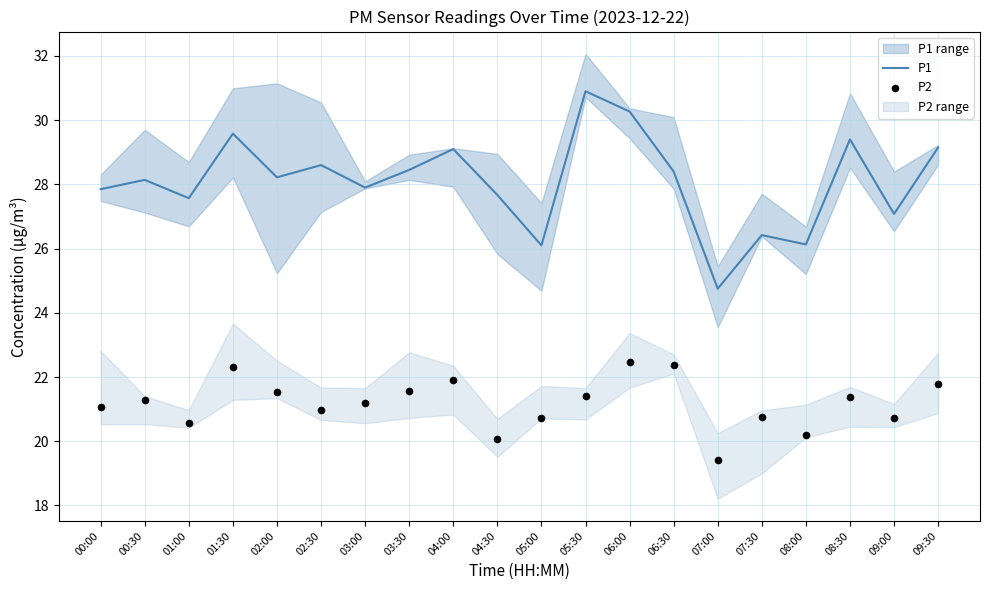

What is the total value across all series at 00:30?

49.4